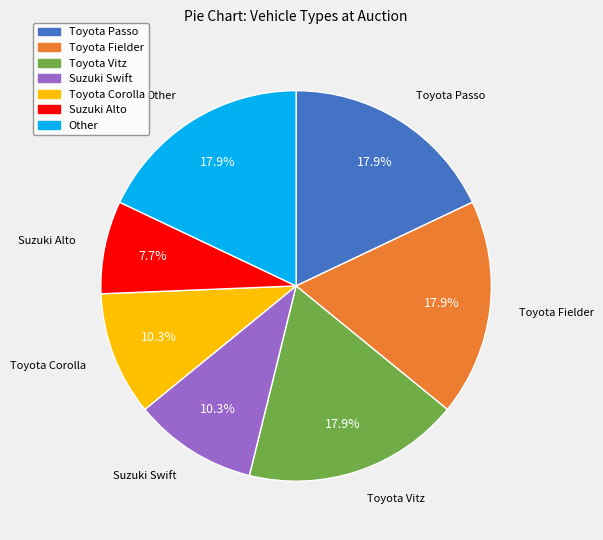

Does Toyota Fielder account for over 50% of the chart?

No